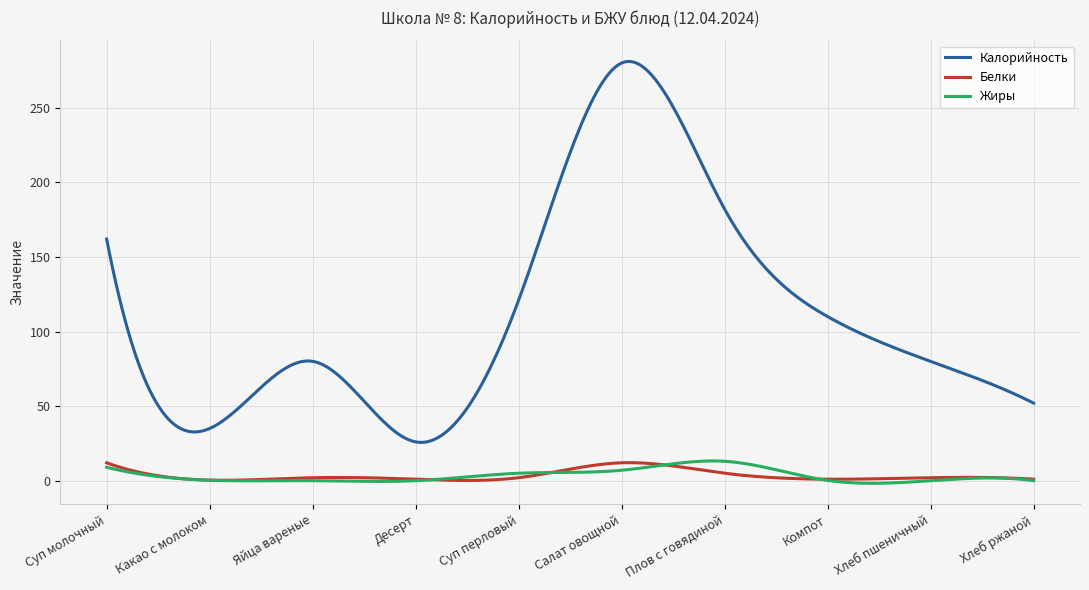

What is the highest value of the Калорийность series?

281.0